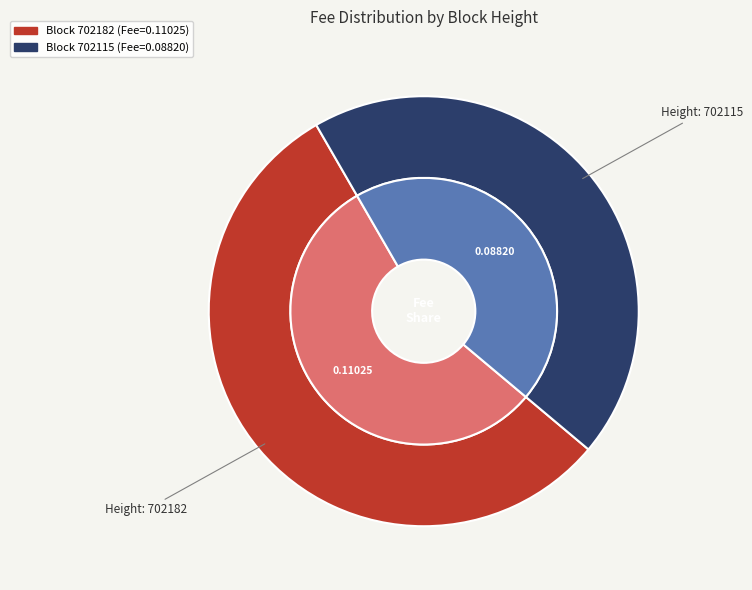

Do 702182 and 702115 together represent more than half of the pie?

Yes